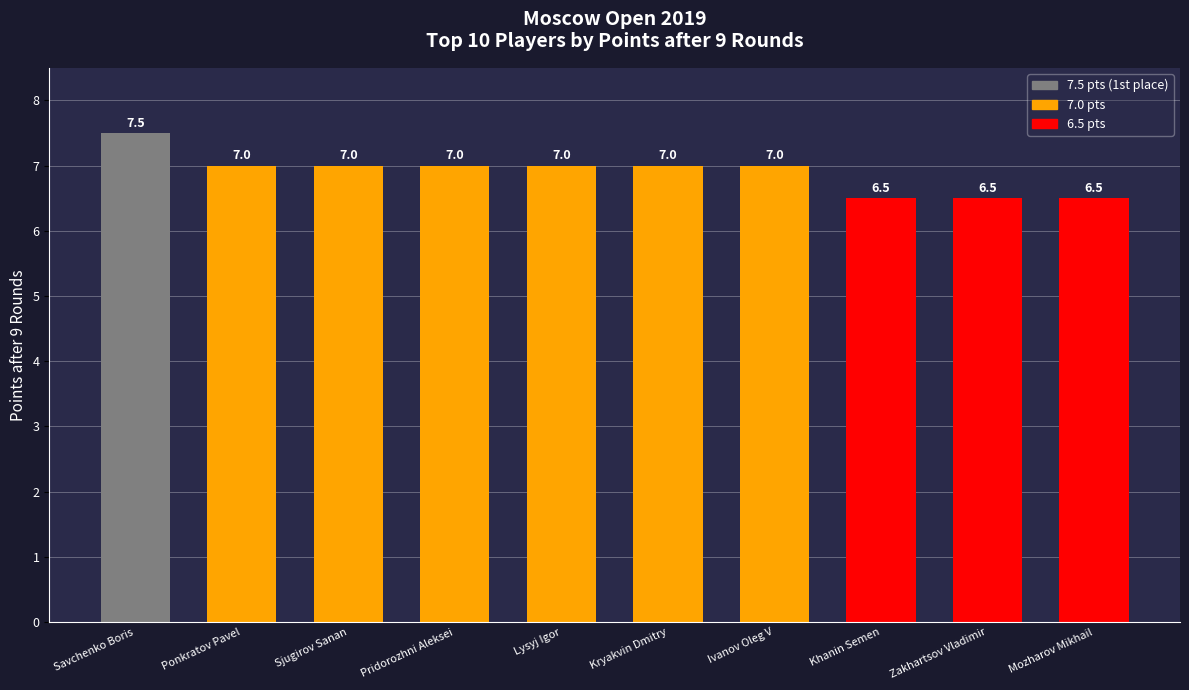

Approximately how many times larger is the value at Zakhartsov Vladimir compared to Ponkratov Pavel?

0.9